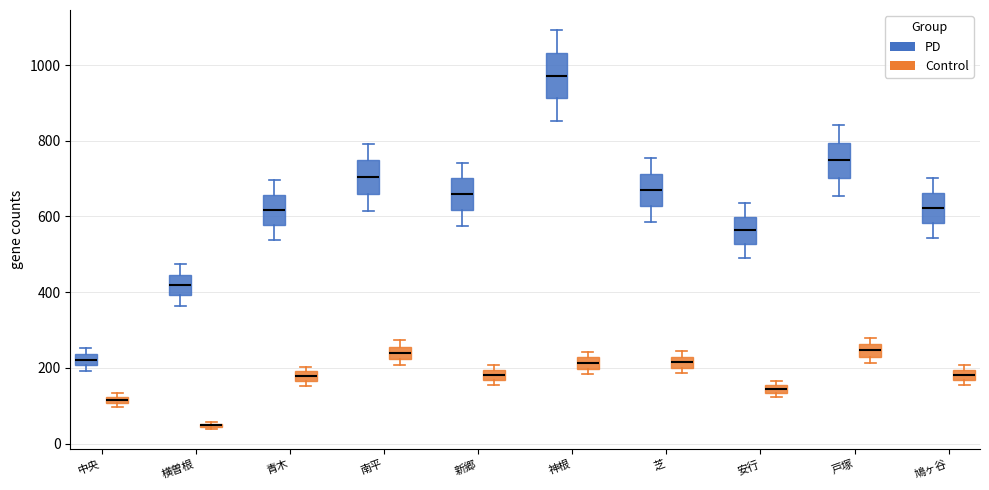

Which box has the lowest median line?

横曽根 (Control)